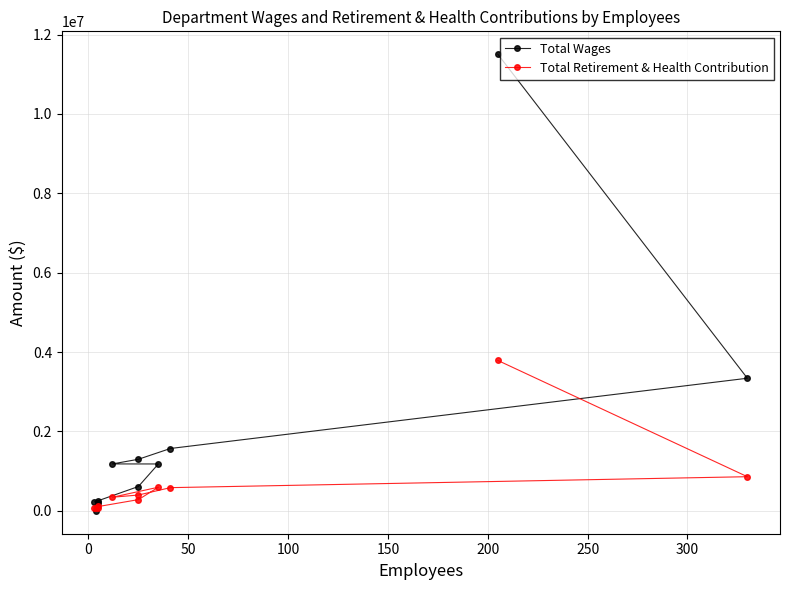

Reading right to left, what are all the values shown in this chart?

Total Wages: 0	208313	229092	258893	614008	1182048	1182915	1300279	1571462	3341304	11504792
Total Retirement & Health Contribution: 62980	82841	82091	110500	283466	596069	343994	399581	585339	861100	3790119